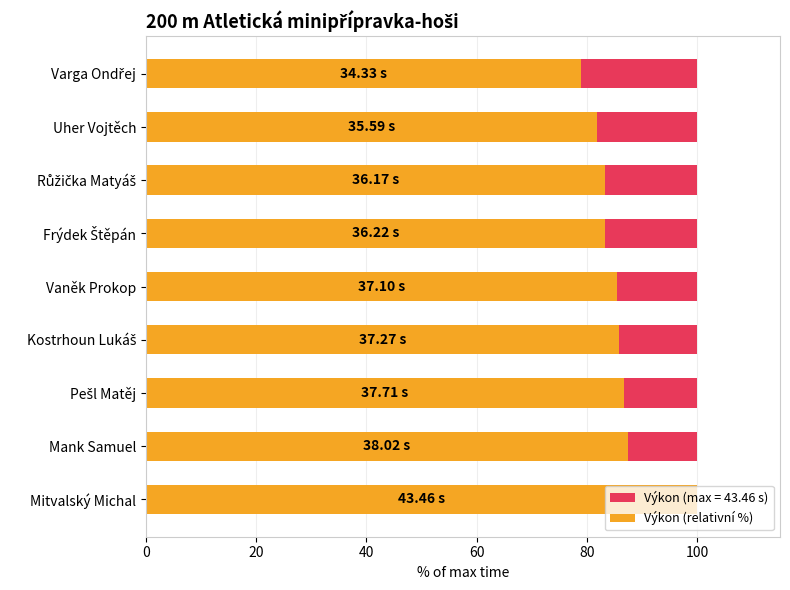

What is the value of the 5th bar from the left?

85.4